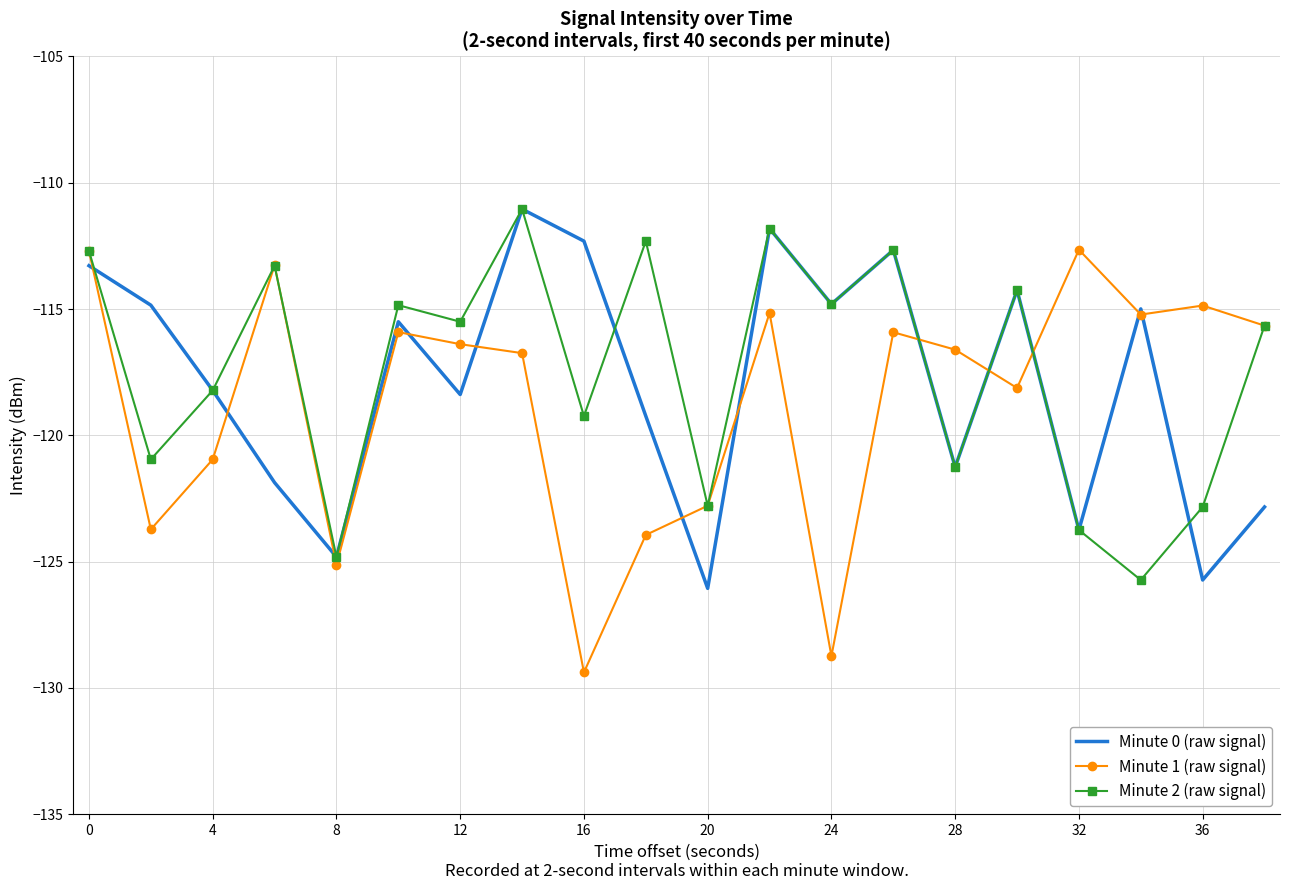

How many distinct data groups are displayed?

3